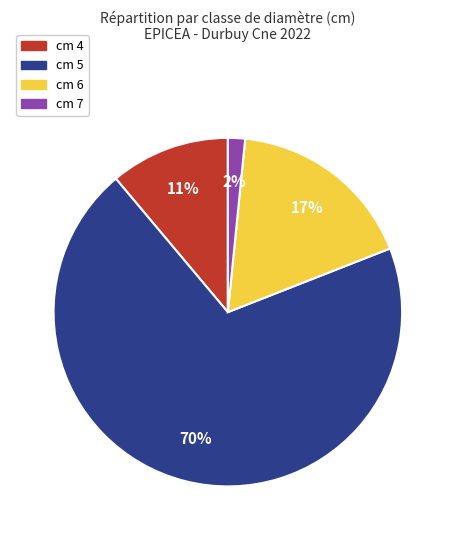

To the nearest percent, what is the combined percentage of cm 5 and cm 6?

87%